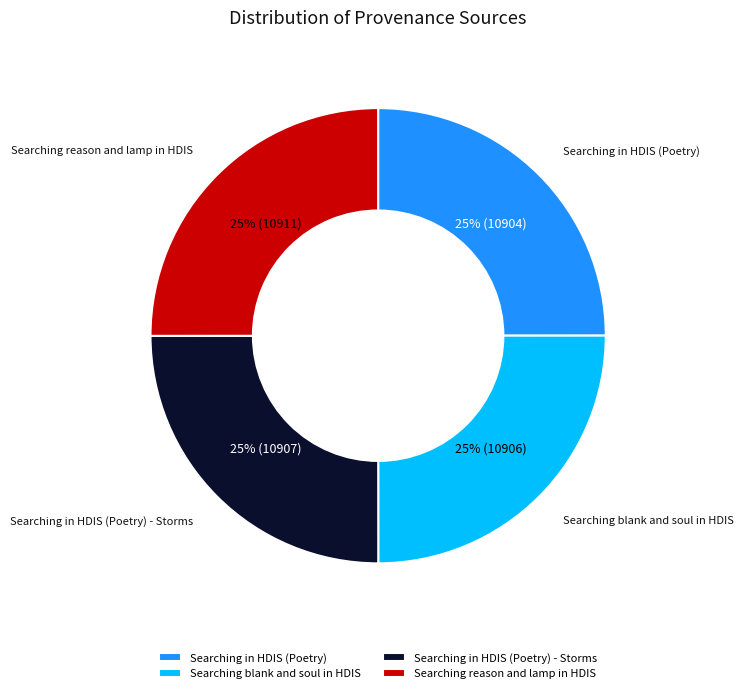

To the nearest percent, what percentage of the pie is Searching reason and lamp in HDIS?

25%